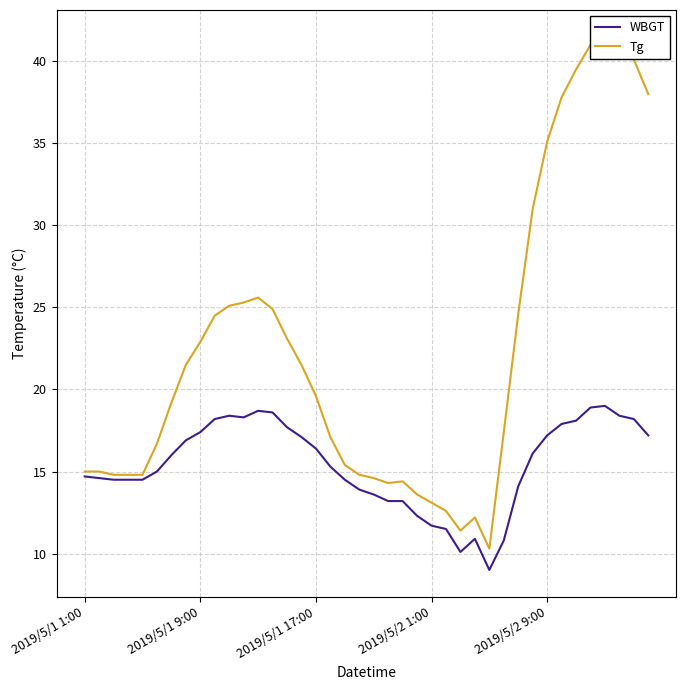

What is the highest value of the WBGT series?

19.0